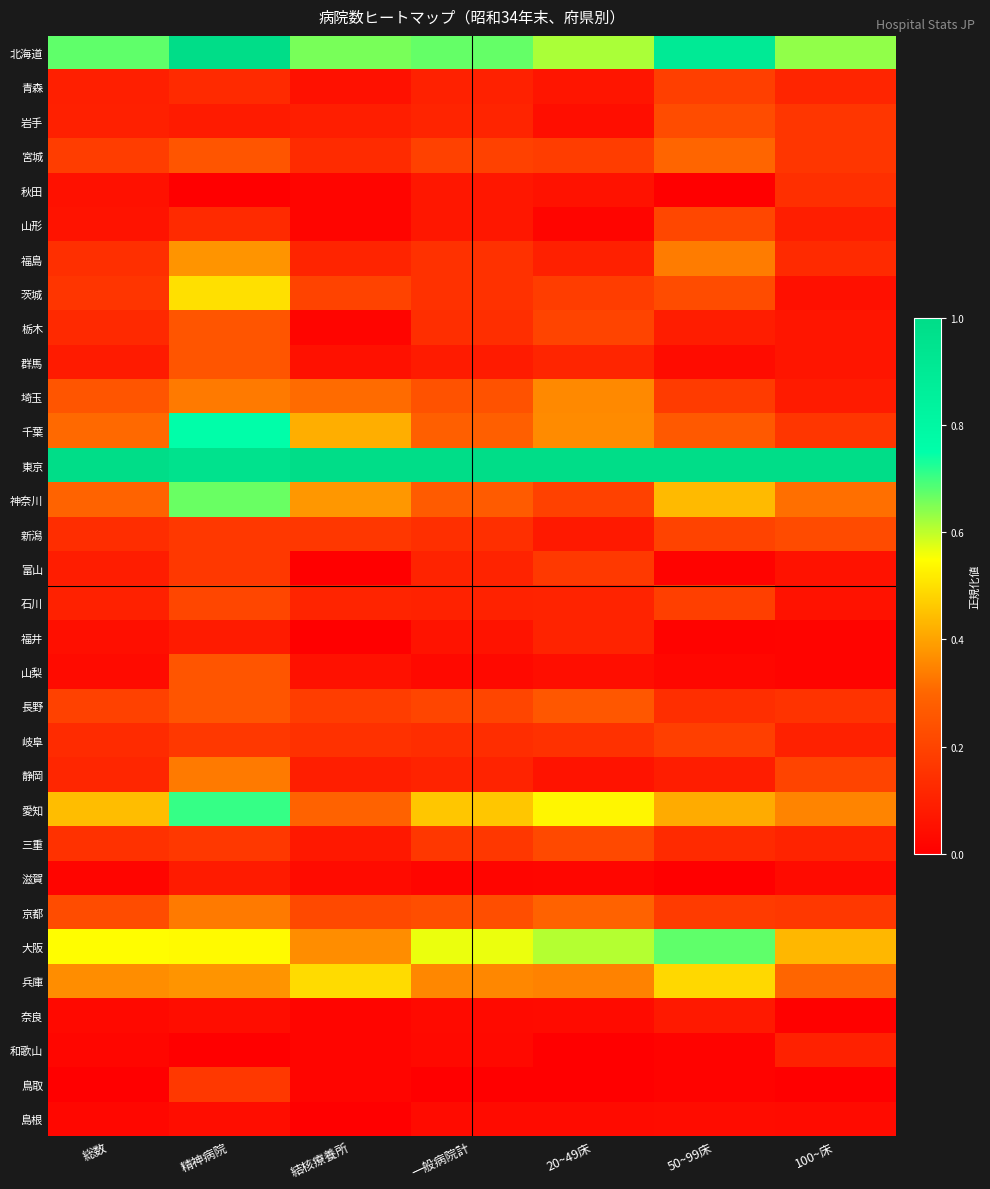

What is the spread (max minus min) of values at 20~49床?

1.0